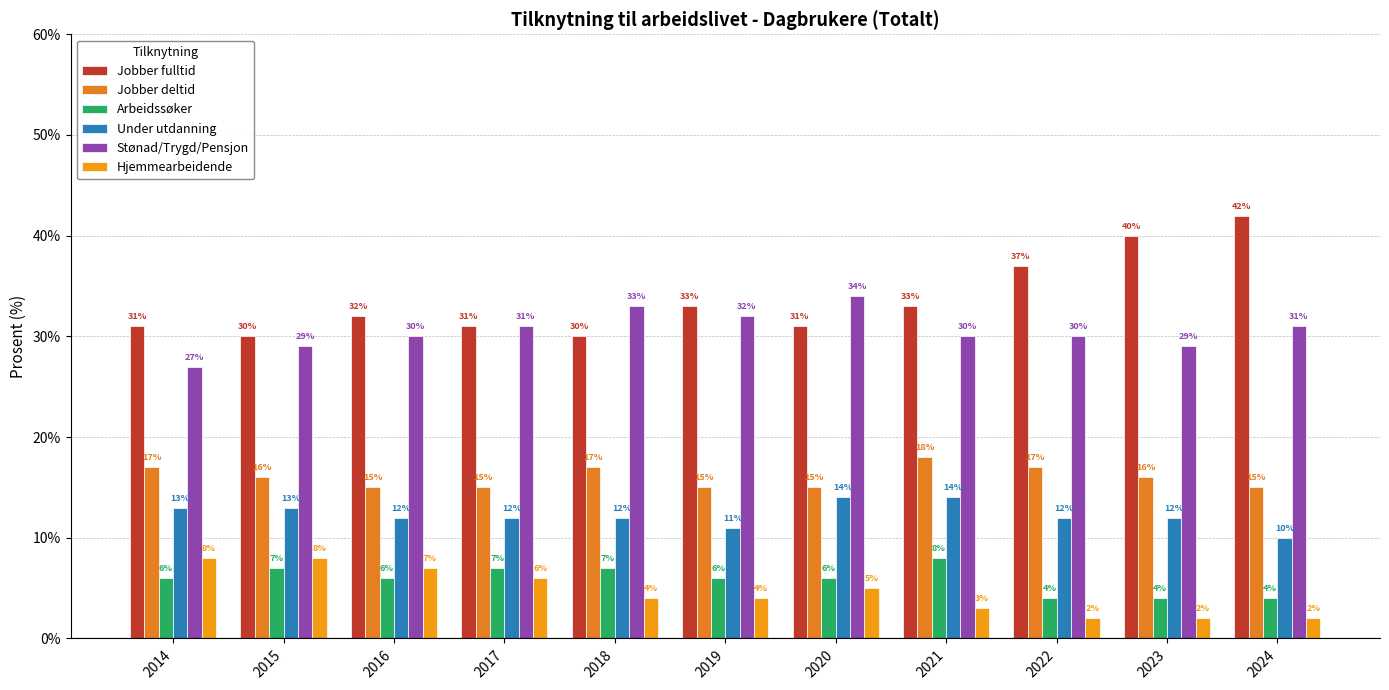

The Jobber fulltid series shows 48 at 2014. True or false?

False